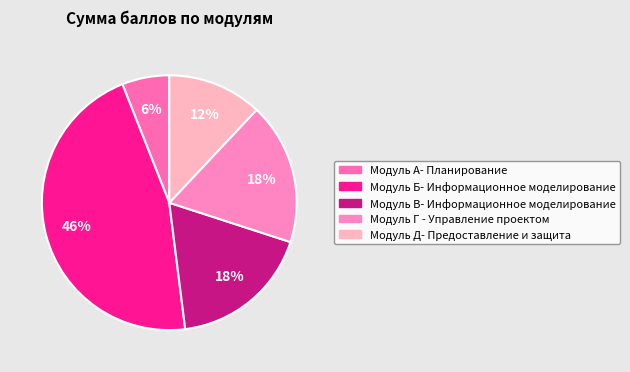

What percentage is the Модуль Б- Информационное моделирование slice, to the nearest percent?

46%